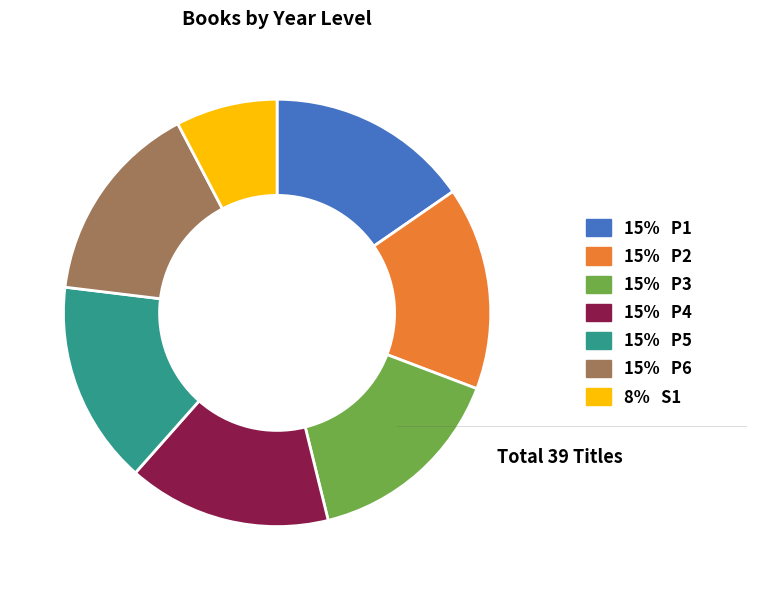

Is there any slice that represents more than half of the pie?

No